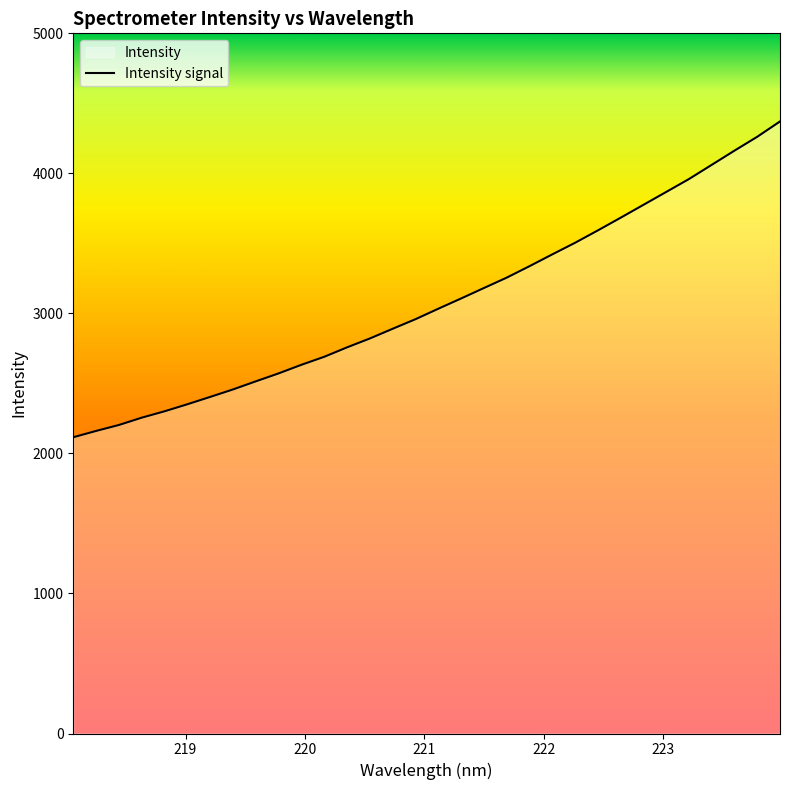

What is the difference between the maximum and minimum values?

2255.2